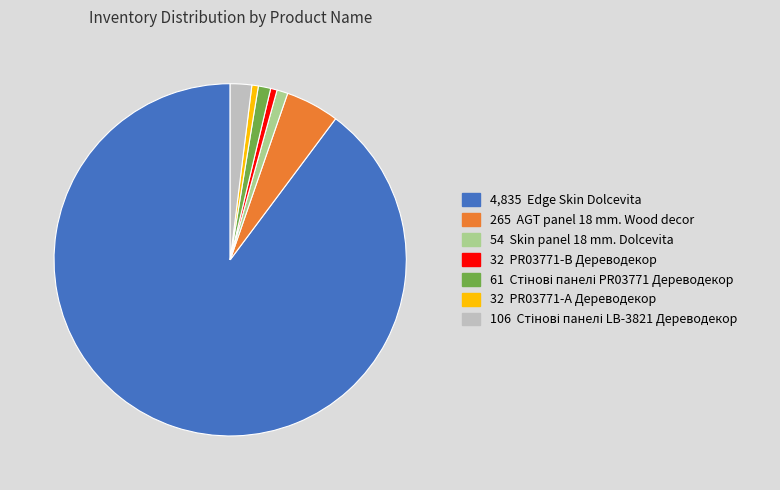

Count the number of slices in the pie.

7